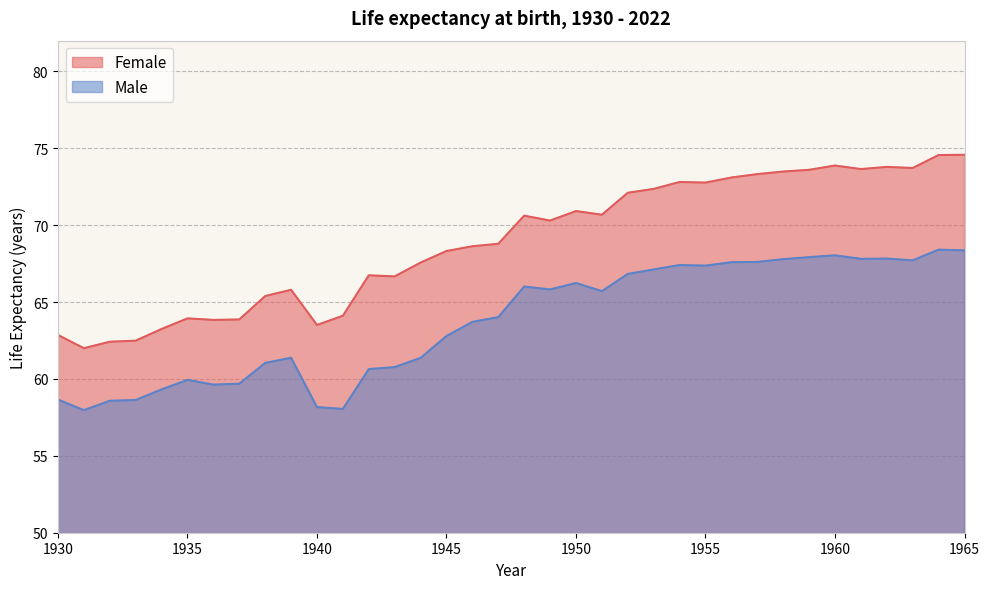

What is the total value across all series at 1954?

140.2